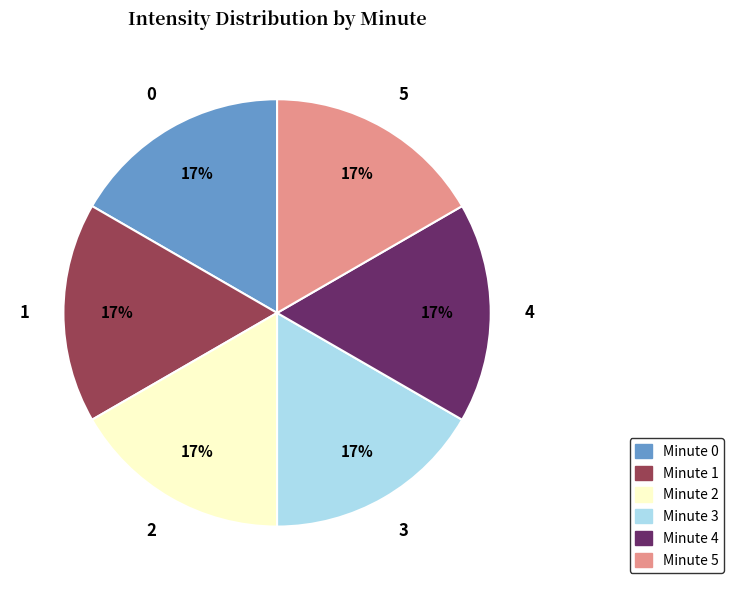

How many slices are in this pie chart?

6